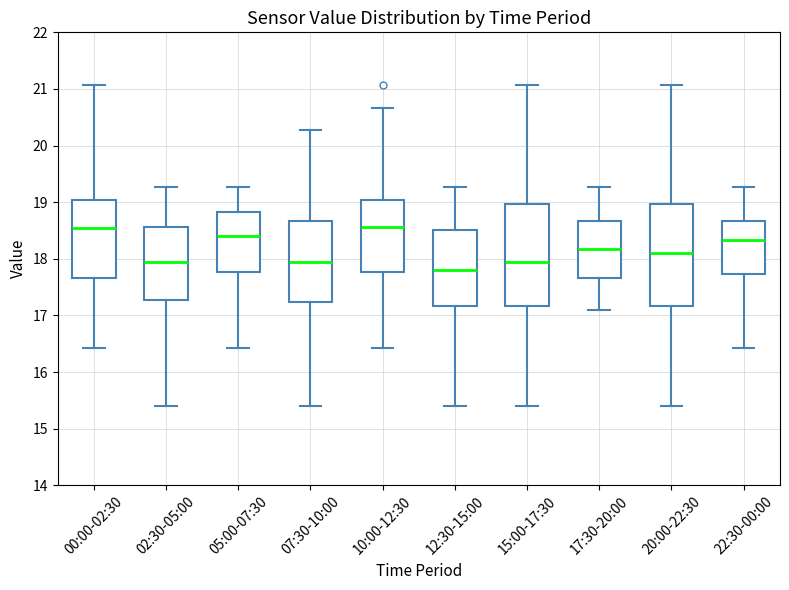

Reading left to right, read every box against the y-axis: the position of its median line, the range the box covers, and the ends of its whiskers. The values are not printed on the chart, so give them approximately, as read against the axis.

00:00-02:30: median 18.6, box 17.7 to 19.0, whiskers 16.4 to 21.1
02:30-05:00: median 18.0, box 17.3 to 18.6, whiskers 15.4 to 19.3
05:00-07:30: median 18.4, box 17.8 to 18.8, whiskers 16.4 to 19.3
07:30-10:00: median 18.0, box 17.2 to 18.7, whiskers 15.4 to 20.3
10:00-12:30: median 18.6, box 17.8 to 19.0, whiskers 16.4 to 20.7
12:30-15:00: median 17.8, box 17.2 to 18.5, whiskers 15.4 to 19.3
15:00-17:30: median 18.0, box 17.2 to 19.0, whiskers 15.4 to 21.1
17:30-20:00: median 18.2, box 17.7 to 18.7, whiskers 17.1 to 19.3
20:00-22:30: median 18.1, box 17.2 to 19.0, whiskers 15.4 to 21.1
22:30-00:00: median 18.3, box 17.7 to 18.7, whiskers 16.4 to 19.3